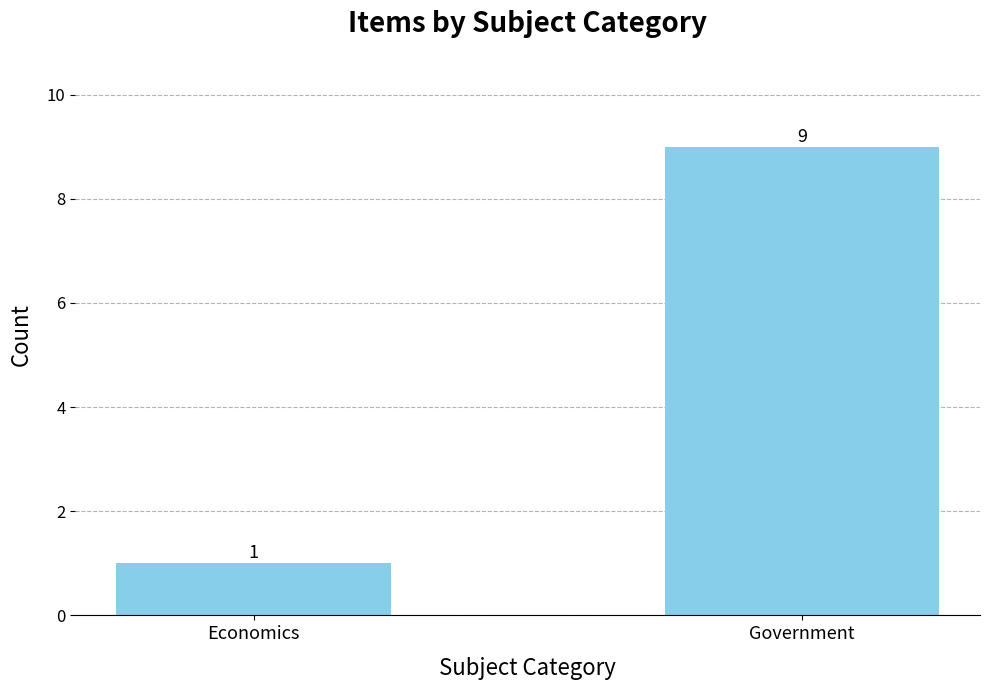

Does the chart contain any negative values?

No